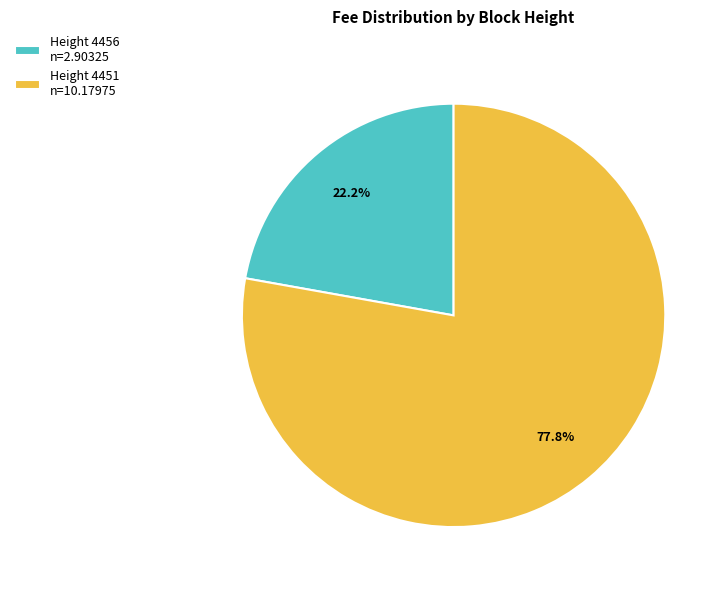

Which has a higher value, Height 4456 n=2.90325 or Height 4451 n=10.17975?

Height 4451 n=10.17975